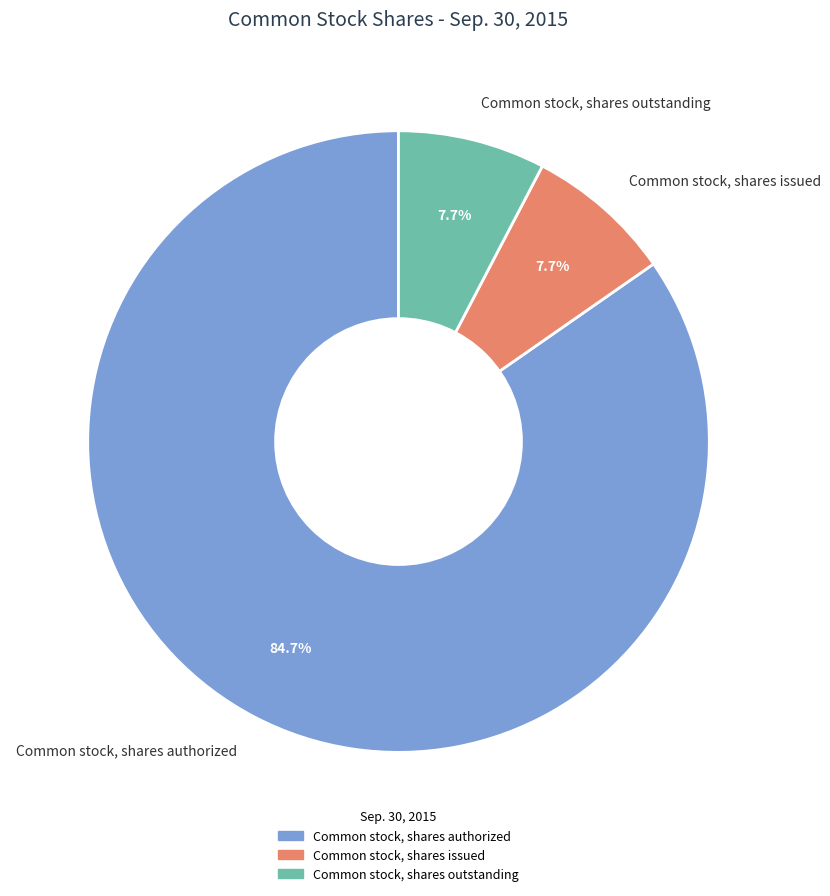

To the nearest percent, what is the combined percentage of Common stock, shares authorized and Common stock, shares outstanding?

92%